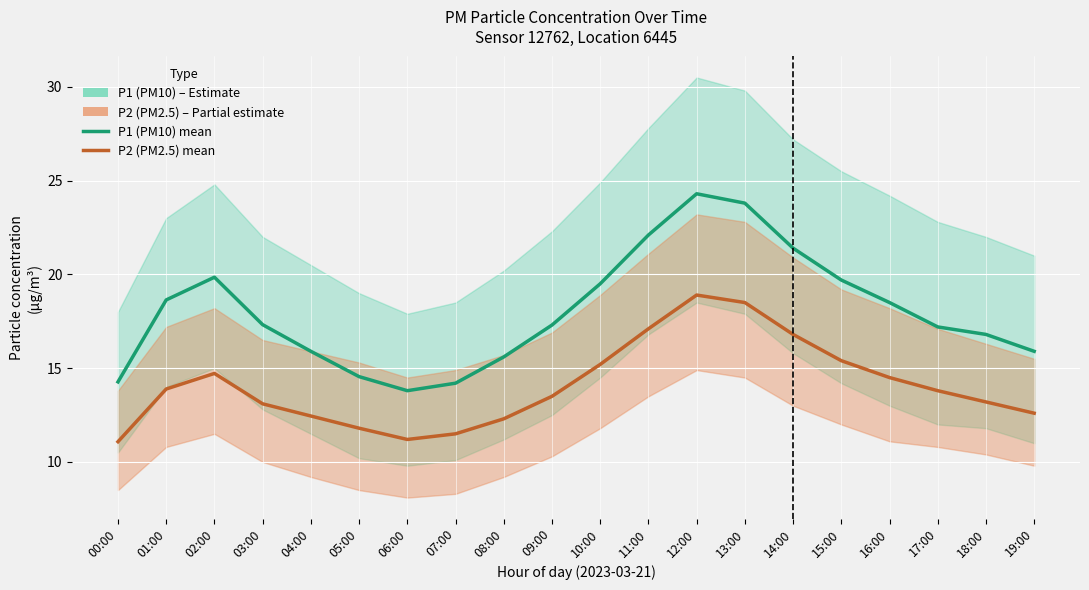

What is the label of the 6th point from the right?

14:00